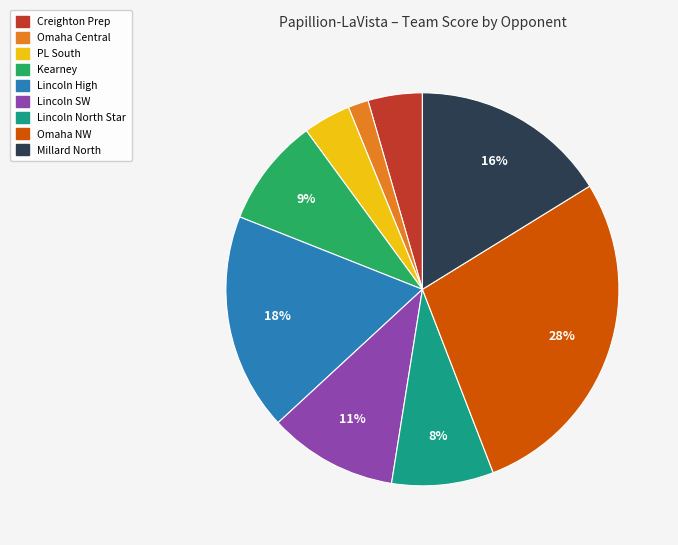

To the nearest percent, what is the difference between the largest and smallest slice percentages?

26%